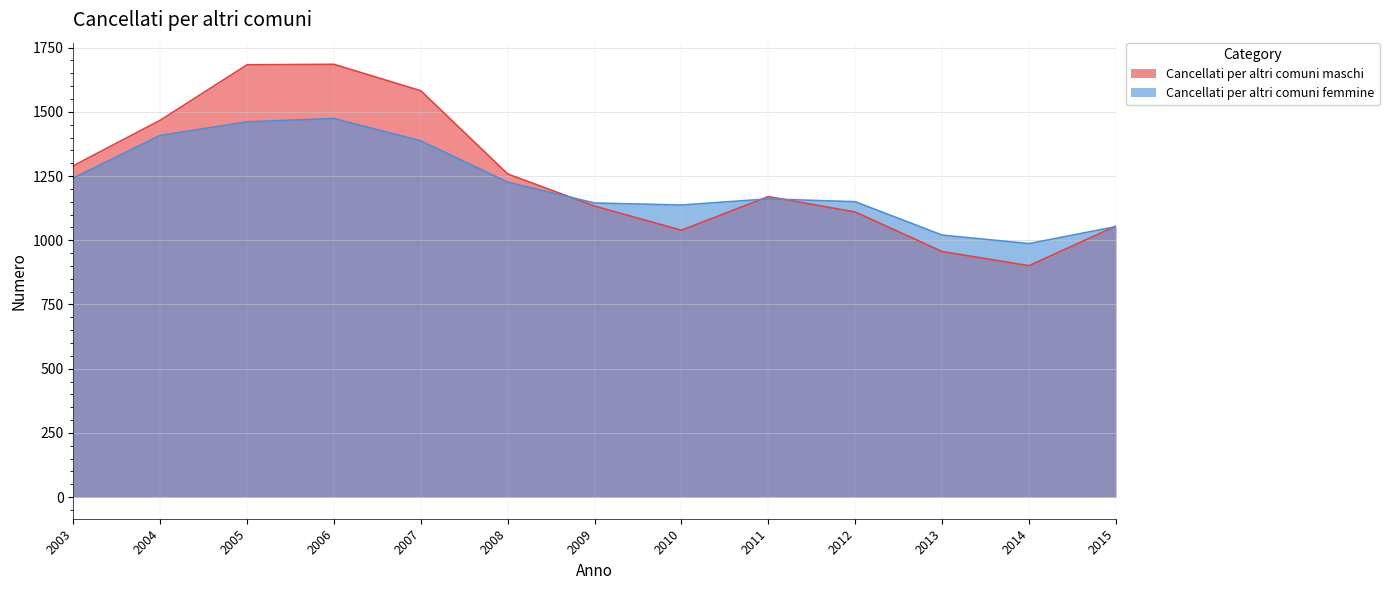

What is the maximum value for Cancellati per altri comuni femmine?

1474